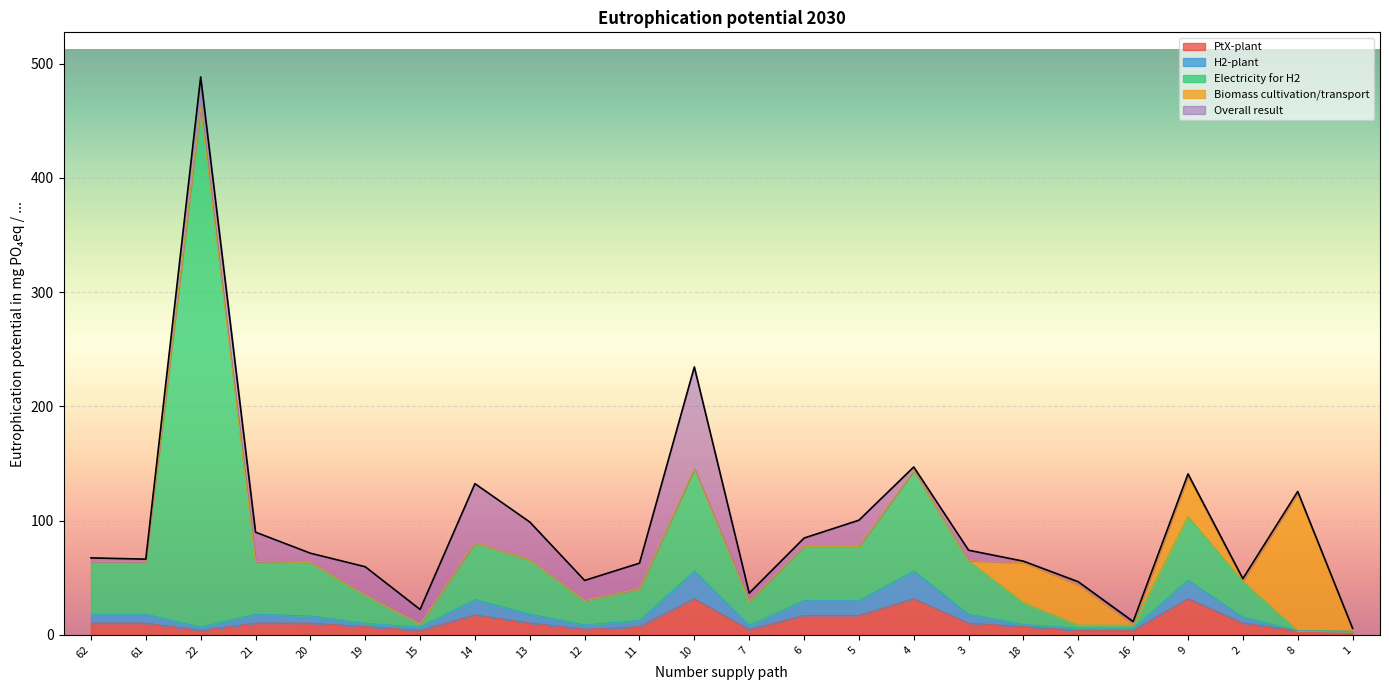

What is the maximum value for PtX-plant?

31.7